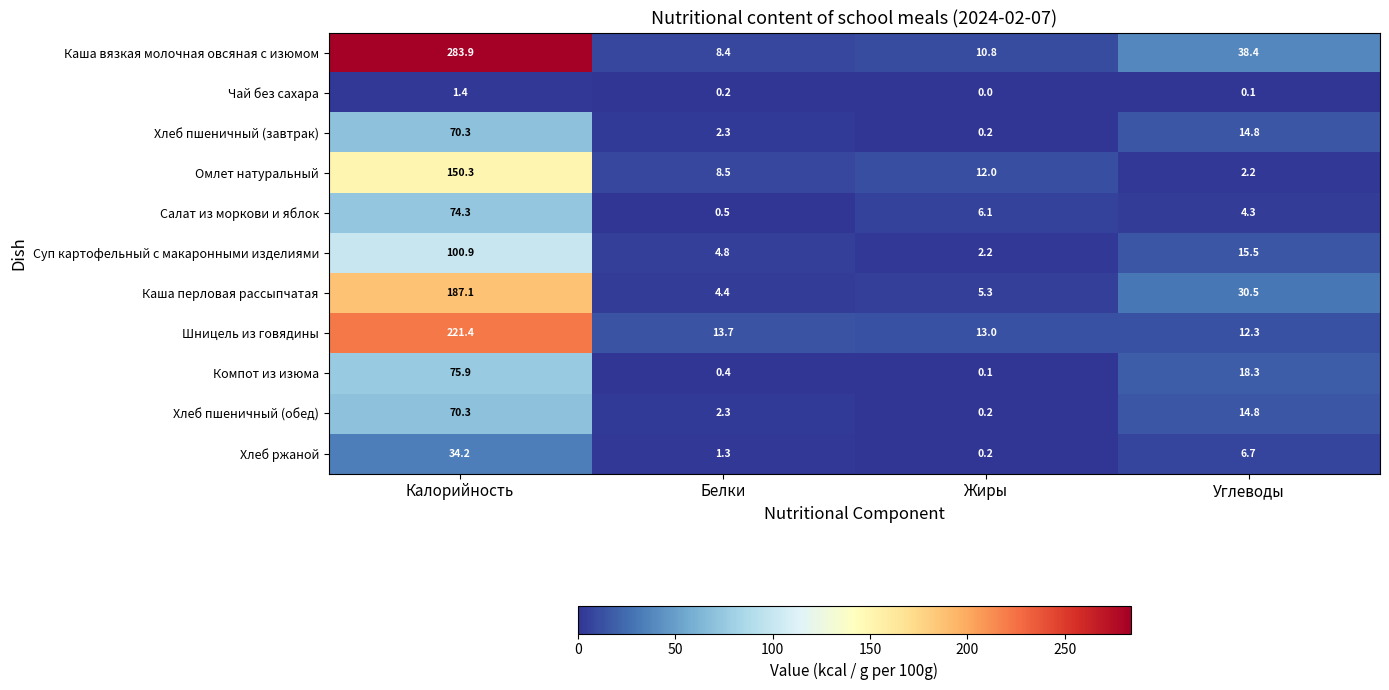

What is the total value across all series at Углеводы?

157.9